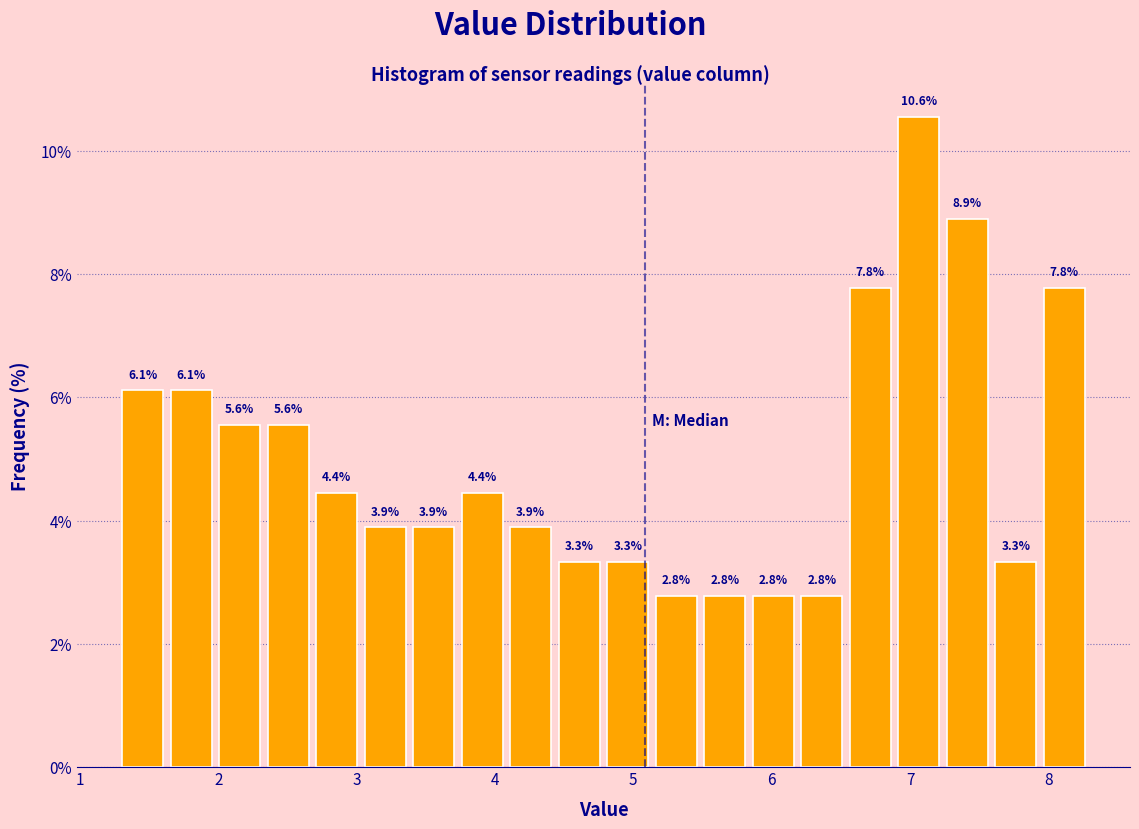

Read against the x-axis, roughly where is the centre of the tallest bar?

7.1